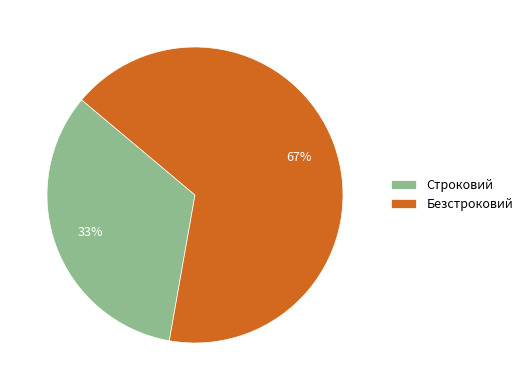

Rank the categories by value from highest to lowest.

Безстроковий, Строковий